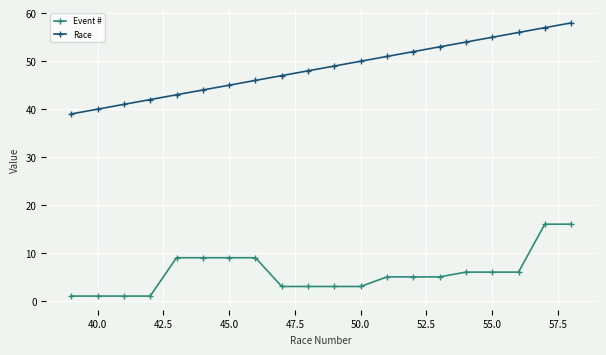

True or false: Event # and Race intersect in this chart.

False